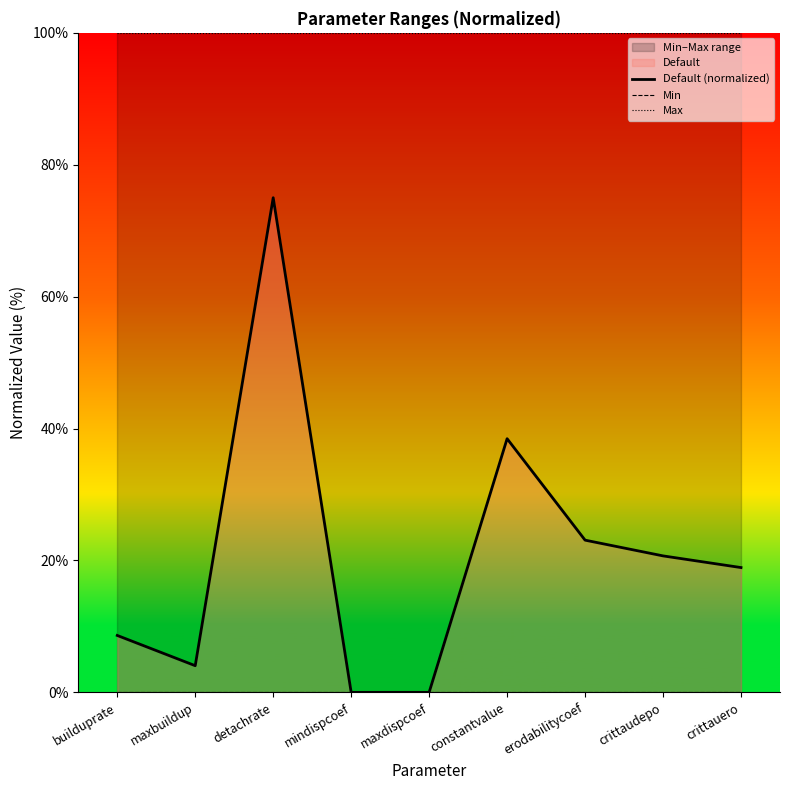

Is it true that Min equals 0.0 at erodabilitycoef?

True